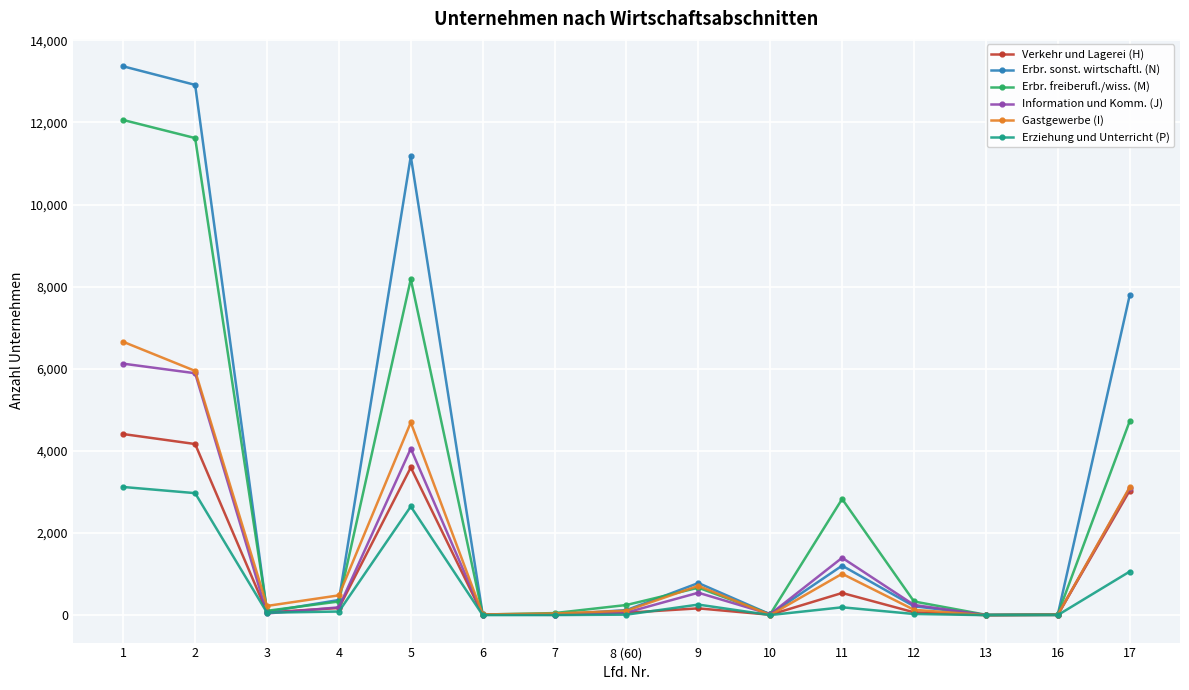

Count the number of categories in the chart.

15